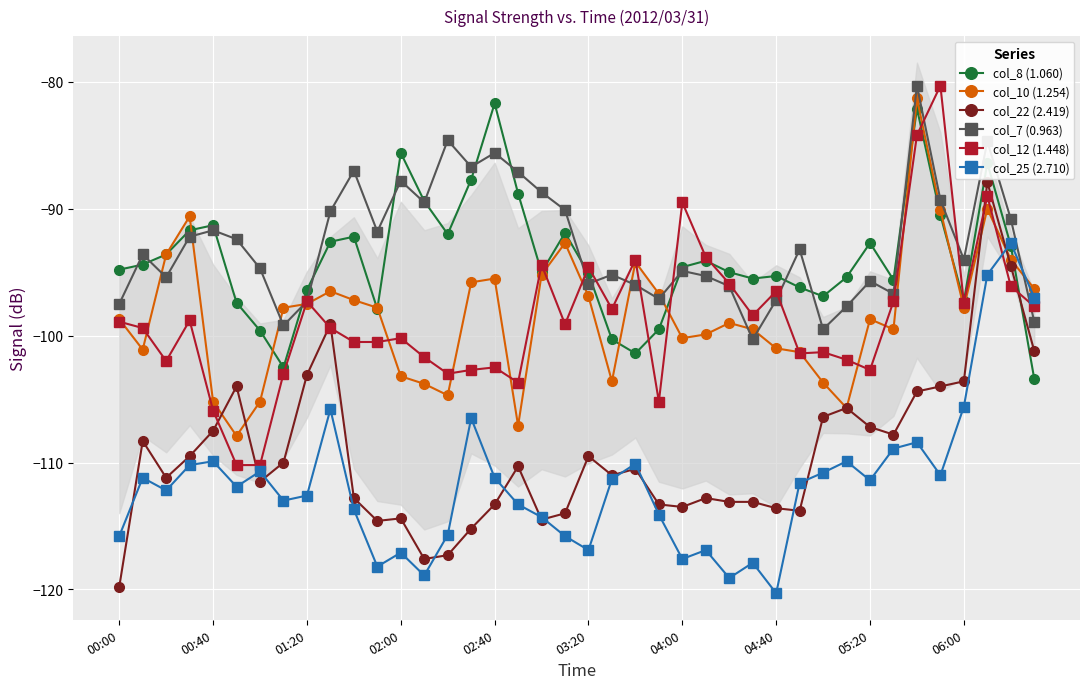

Which series has the largest total across all categories?

col_7 (0.963)